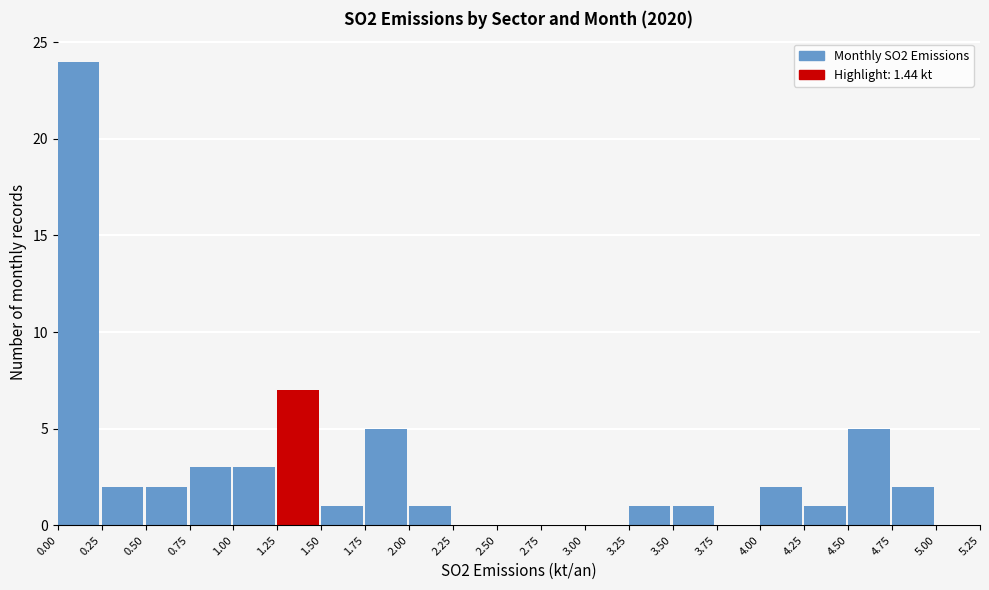

Over which range of the x-axis is the bar tallest?

0.00 to 0.25